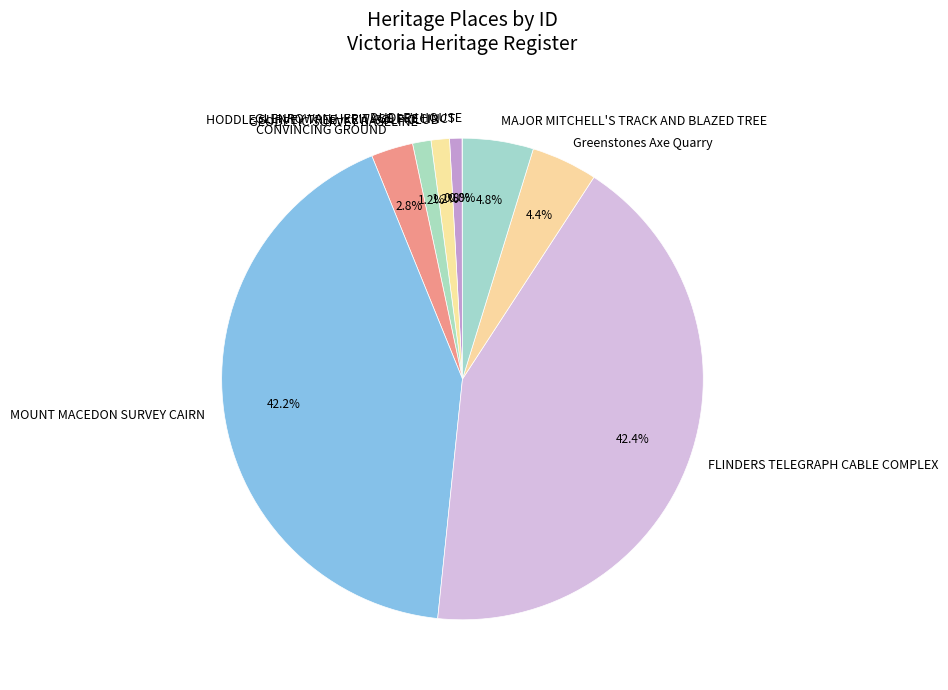

To the nearest percent, what is the average slice percentage?

11%